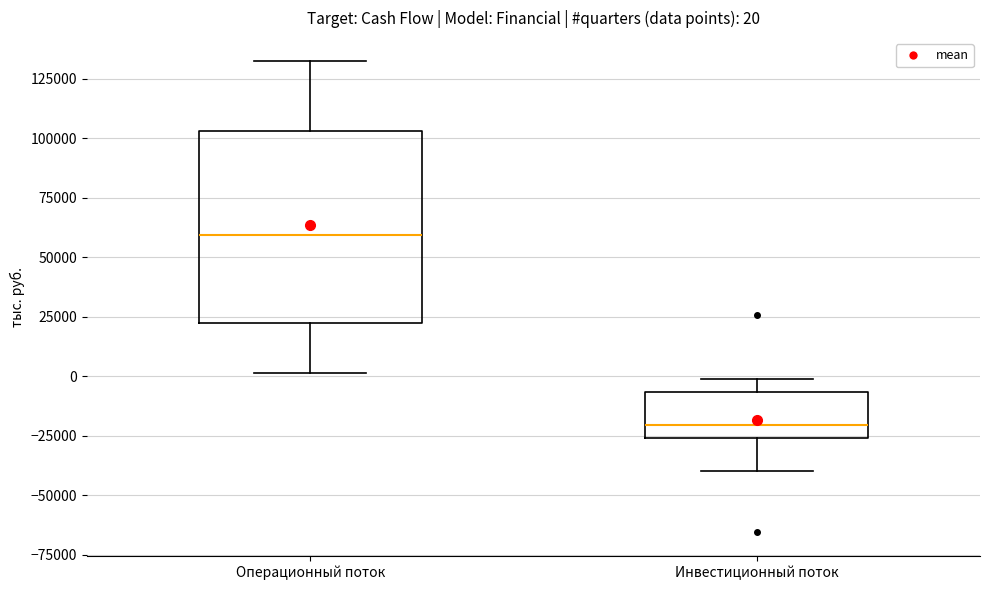

Comparing the boxes themselves (not the whiskers), which one is the tallest?

Операционный поток